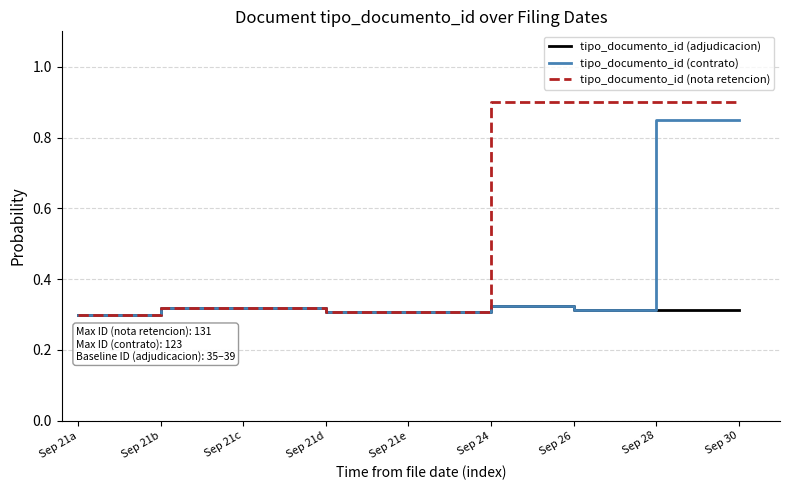

What is the total value across all series at Sep 24?

1.6